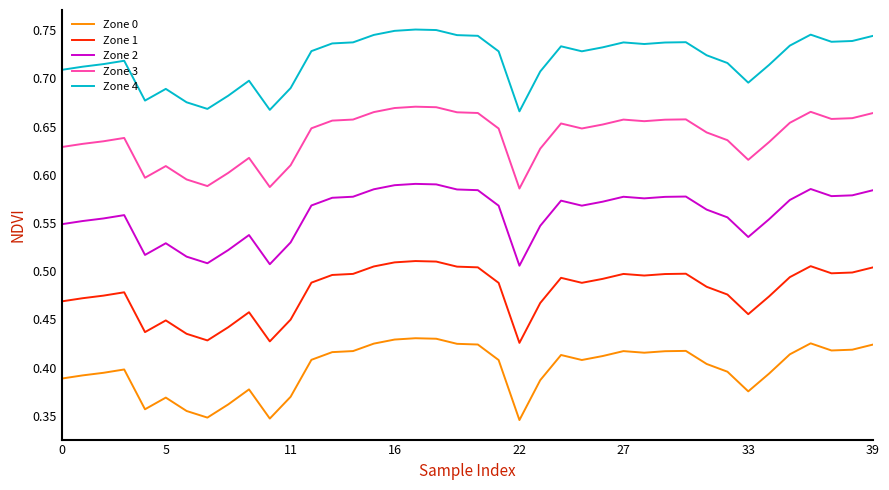

Rank the series by their average value, from lowest to highest.

Zone 0, Zone 1, Zone 2, Zone 3, Zone 4